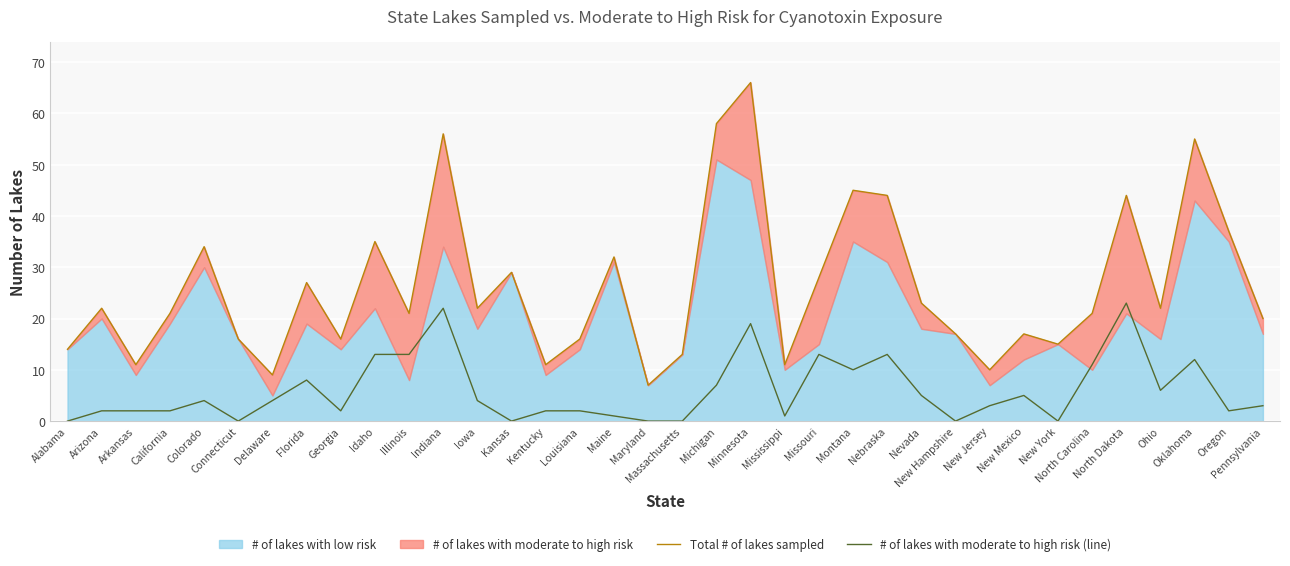

What is the value of the # of lakes with moderate to high risk (line) point at the 25th from the left?

13